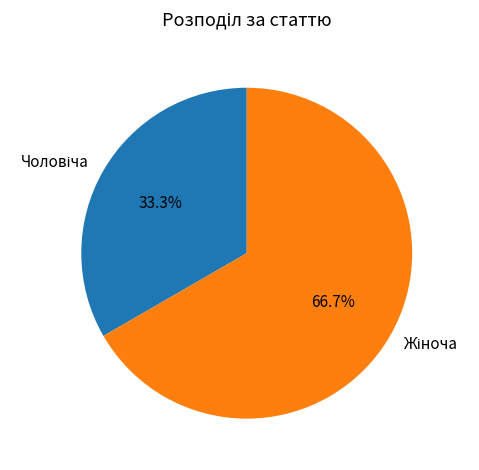

Is there any slice that represents more than half of the pie?

Yes